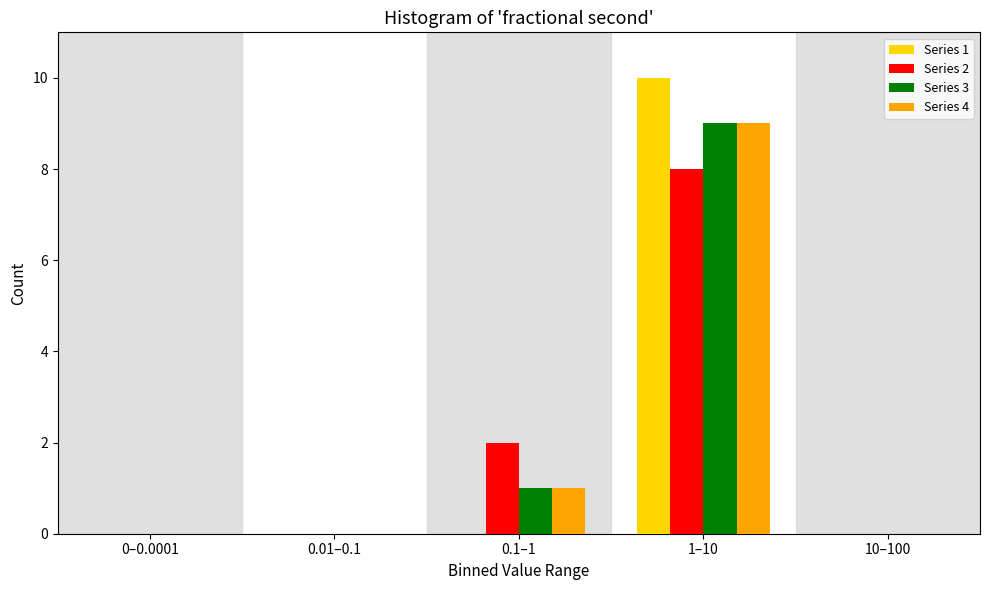

Reading right to left, list all the values displayed in this chart.

Series 1: 10–100=0	1–10=10	0.1–1=0	0.01–0.1=0	0–0.0001=0
Series 2: 10–100=0	1–10=8	0.1–1=2	0.01–0.1=0	0–0.0001=0
Series 3: 10–100=0	1–10=9	0.1–1=1	0.01–0.1=0	0–0.0001=0
Series 4: 10–100=0	1–10=9	0.1–1=1	0.01–0.1=0	0–0.0001=0